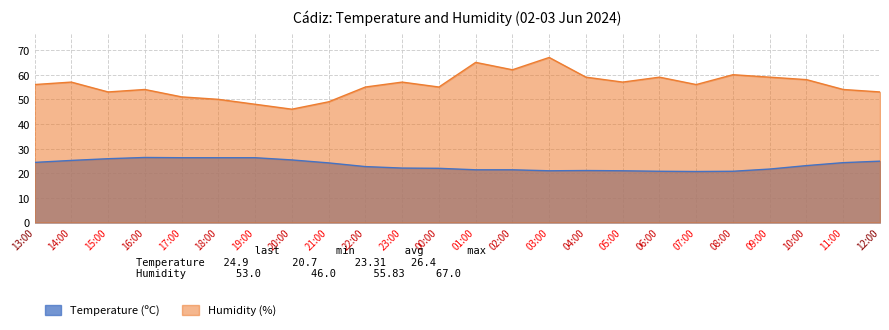

How many data points in Temperature (ºC) are less than 23?

12